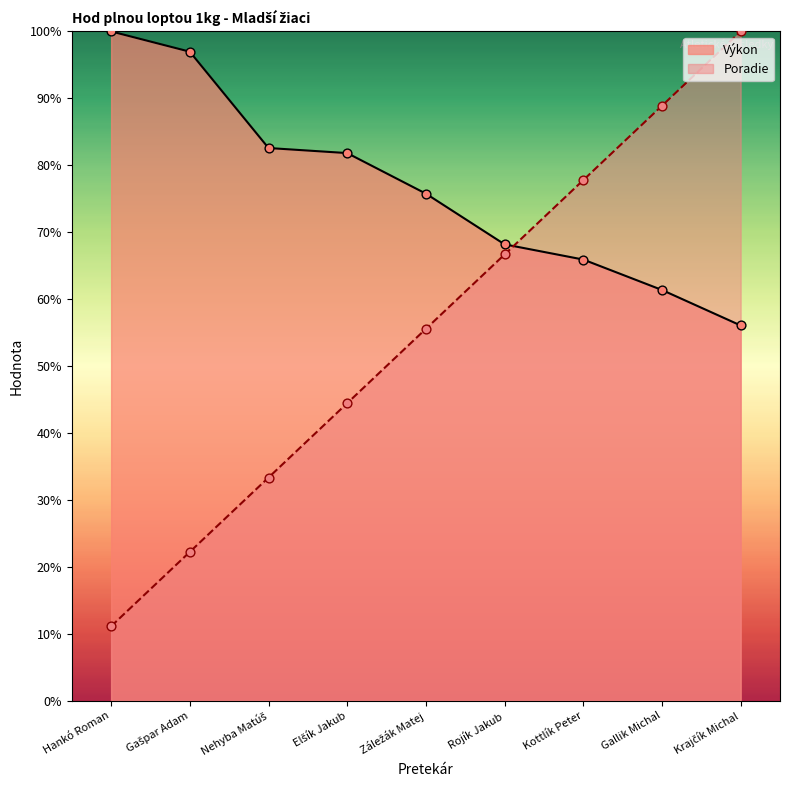

Is the value of Výkon at Krajčík Michal greater than the value of Poradie at Krajčík Michal?

No